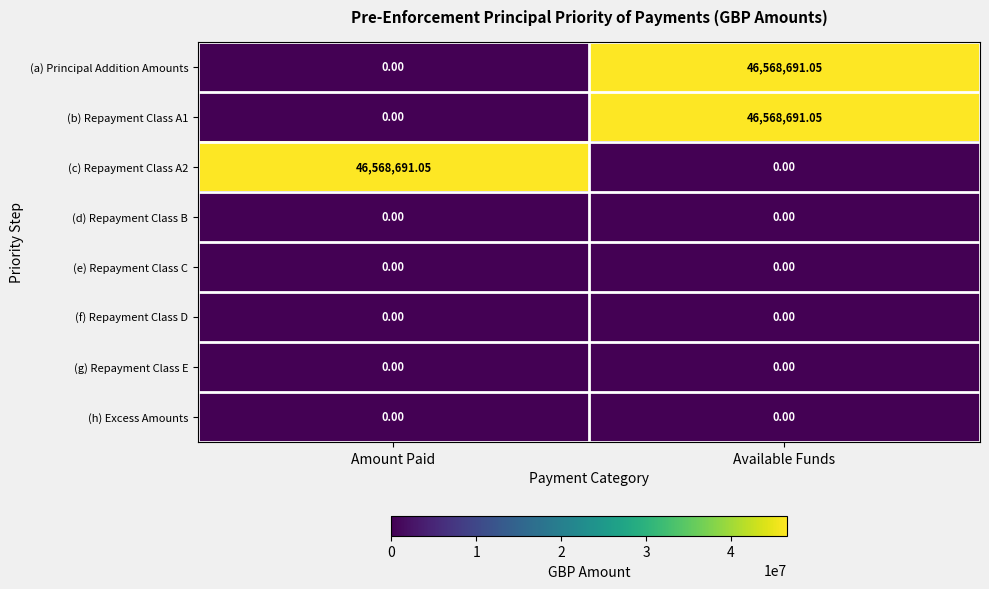

At which category is the sum across all series the highest?

Available Funds